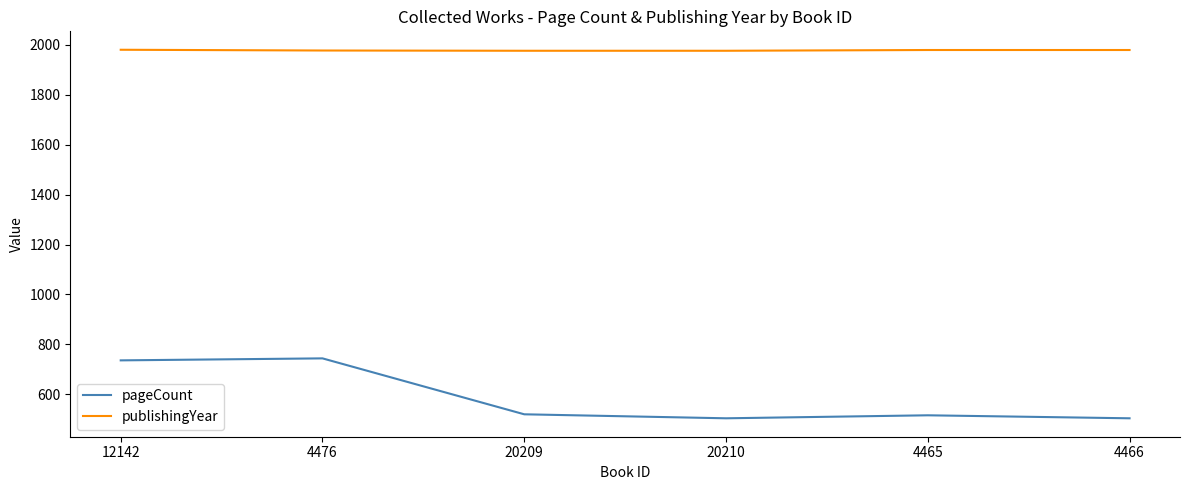

How many values in the pageCount series are below 520?

3